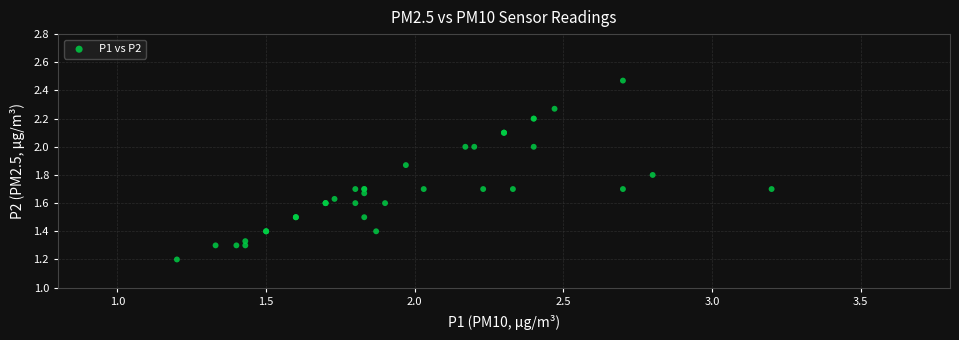

What Y value in the scatter plot is closest to 1?

1.2